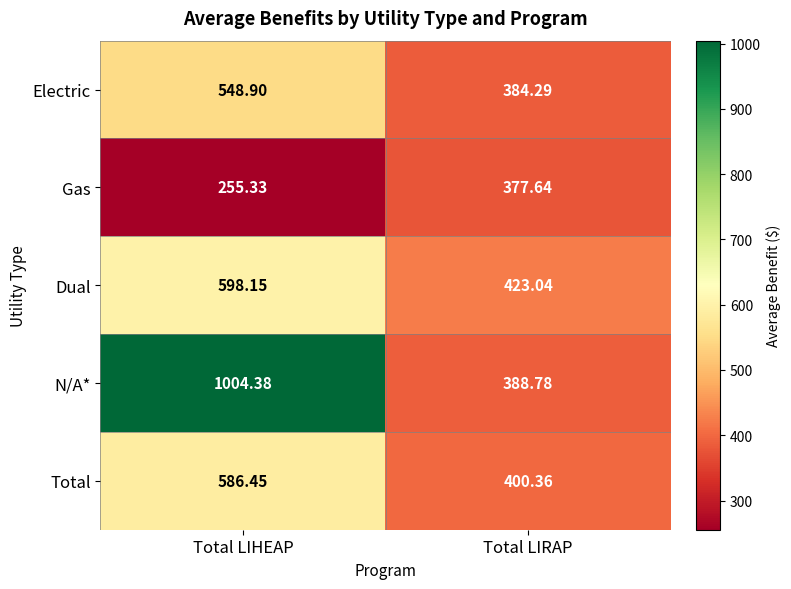

Between Total LIHEAP and Total LIRAP, which series saw the biggest shift?

N/A*